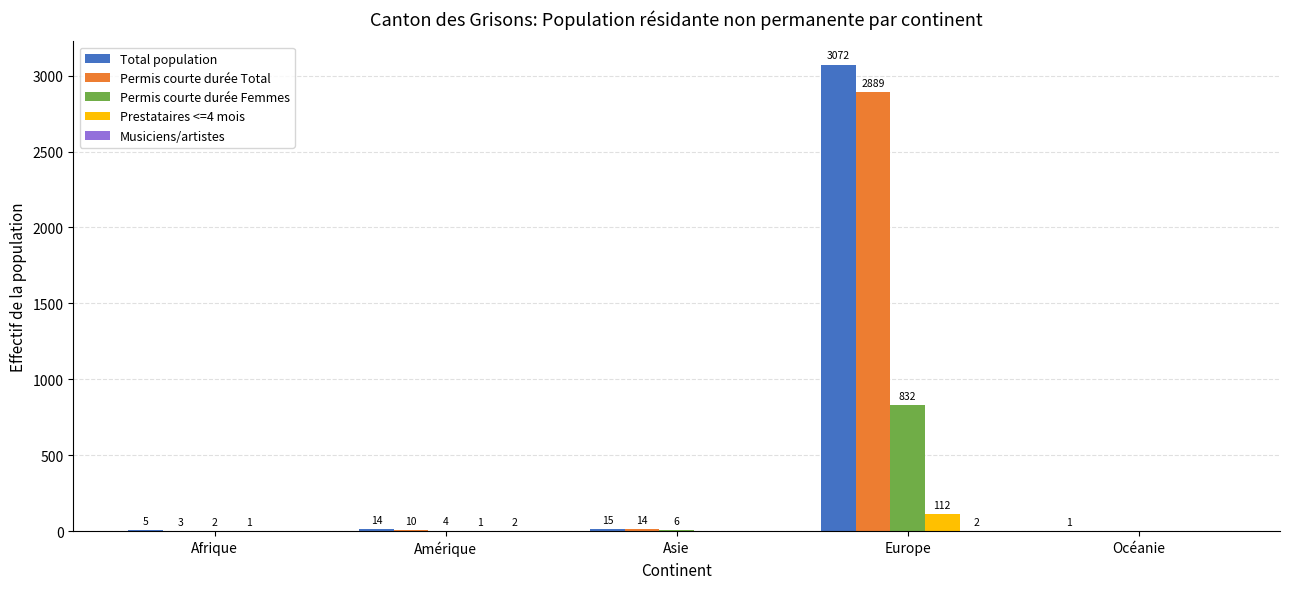

What is the sum of the Total population values at Europe and Afrique?

3077